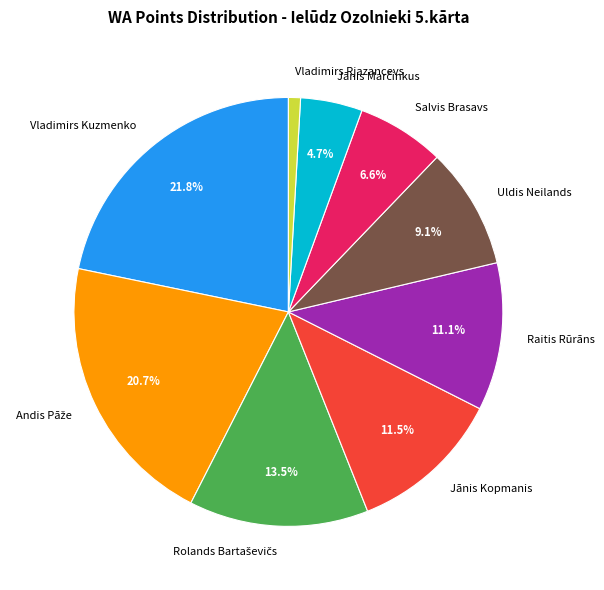

Which category has the smallest portion of the pie?

Vladimirs Rjazancevs